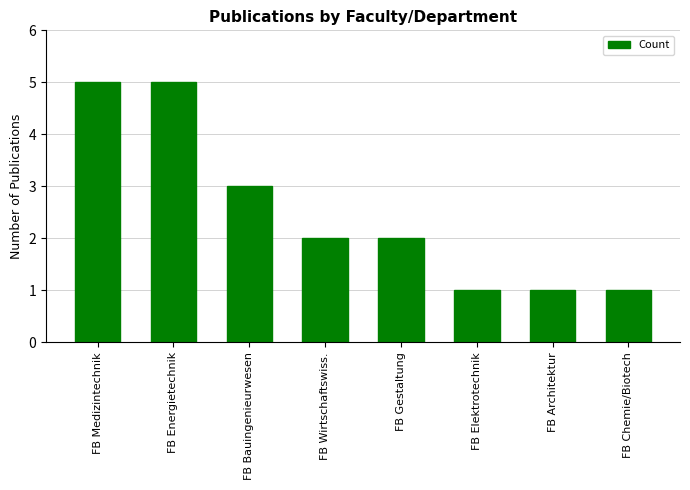

True or false: the data shows 3 at FB Energietechnik.

False